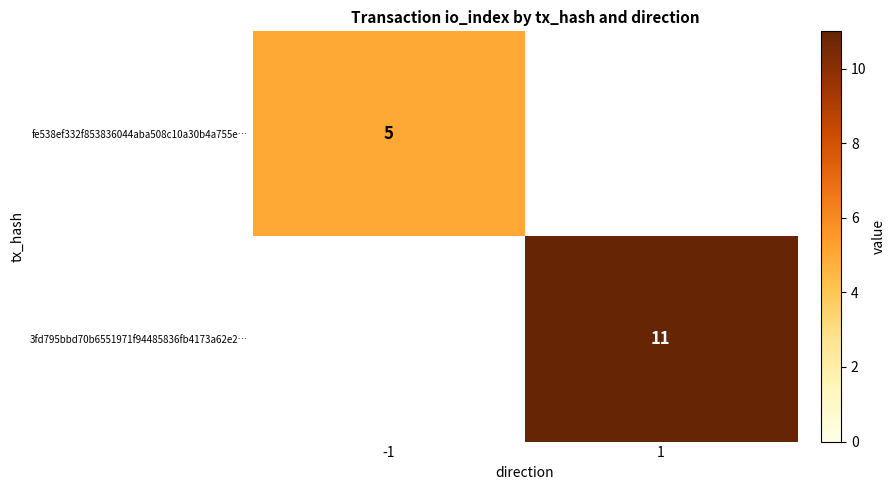

The 3fd795bbd70b6551971f94485836fb4173a62e2… series shows 19 at 1. True or false?

False